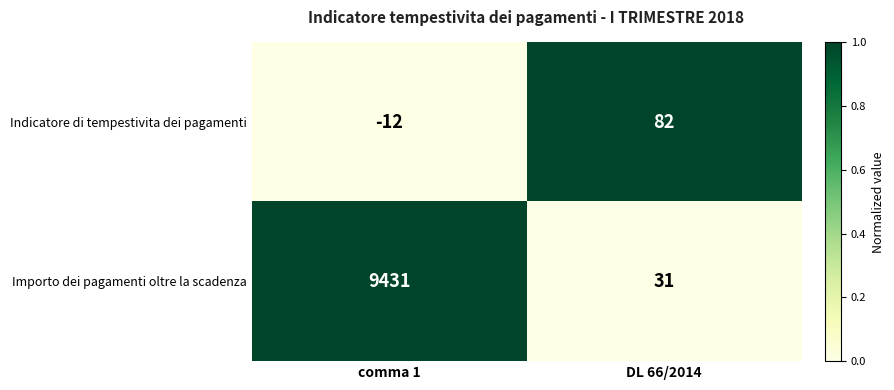

How many data points in Indicatore di tempestivita dei pagamenti are less than 82?

1